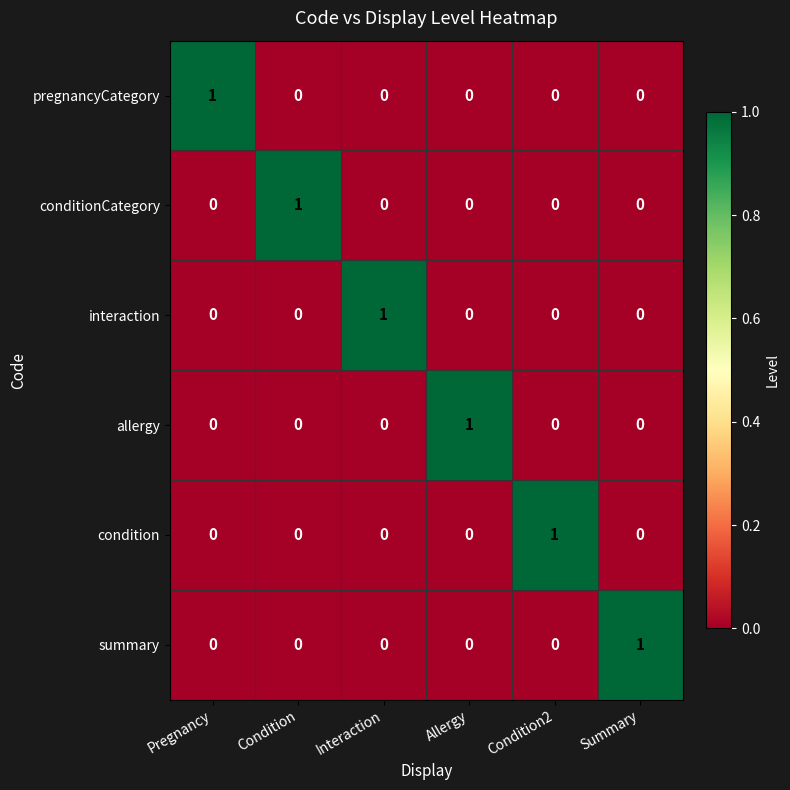

At how many categories does at least one series exceed 0?

6